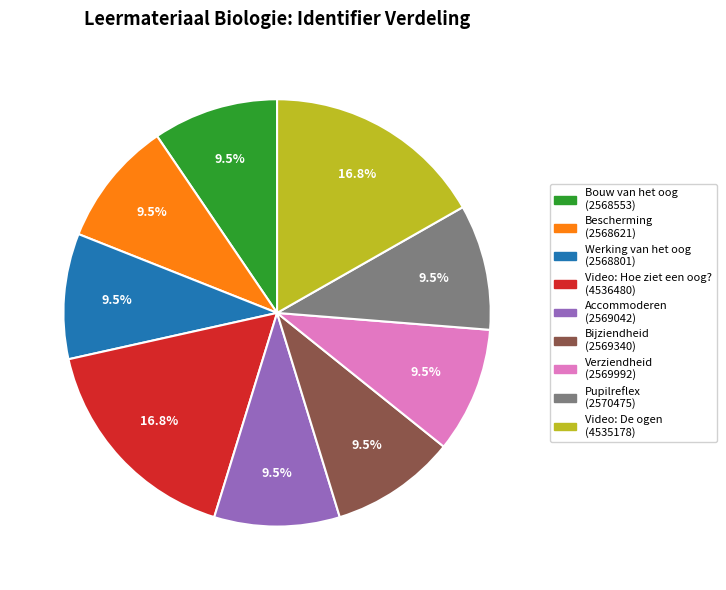

Approximately how many times larger is the value at Bouw van het oog (2568553) compared to Bescherming (2568621)?

1.0